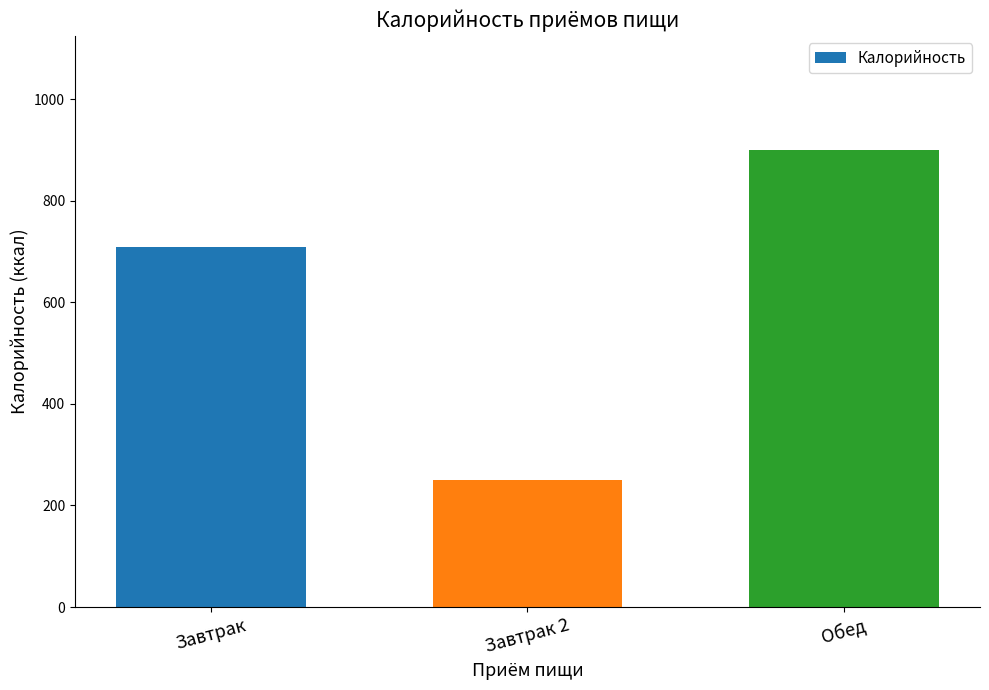

What is the ratio of the value at Завтрак to the value at Завтрак 2?

2.8